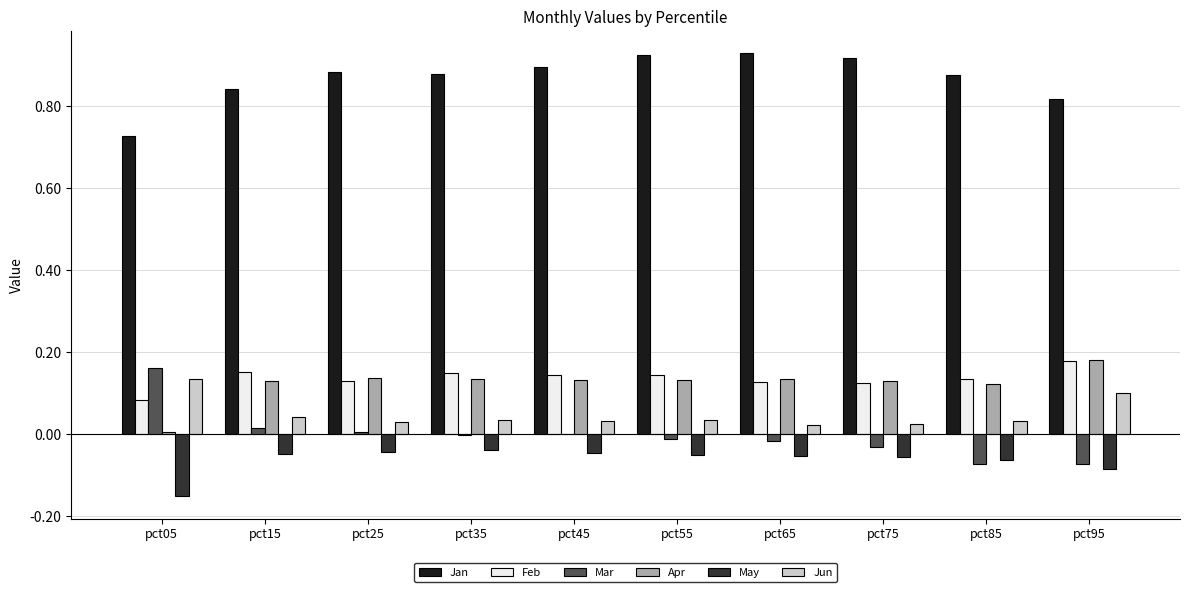

Which series has the largest range (max minus min)?

Mar